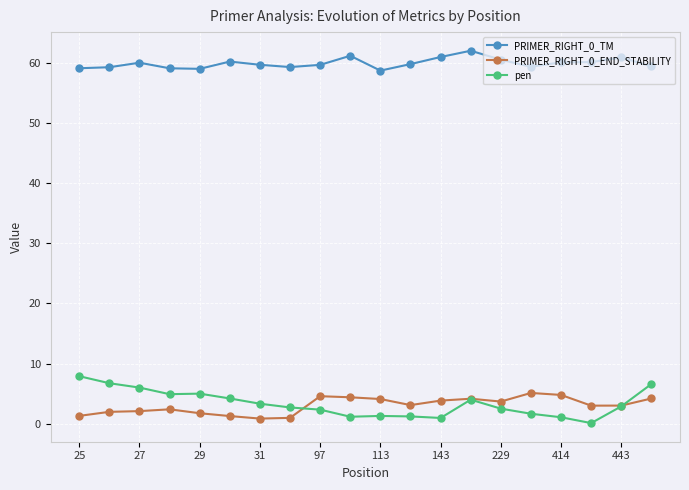

Which series has the largest range (max minus min)?

pen